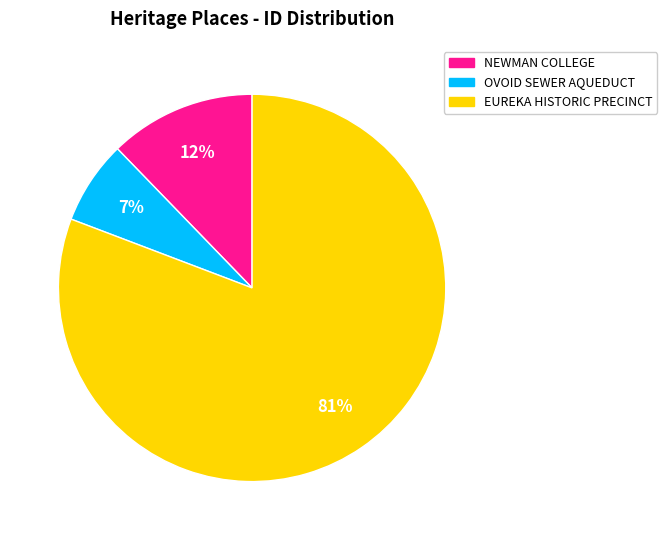

To the nearest percent, what is the average slice percentage?

33%